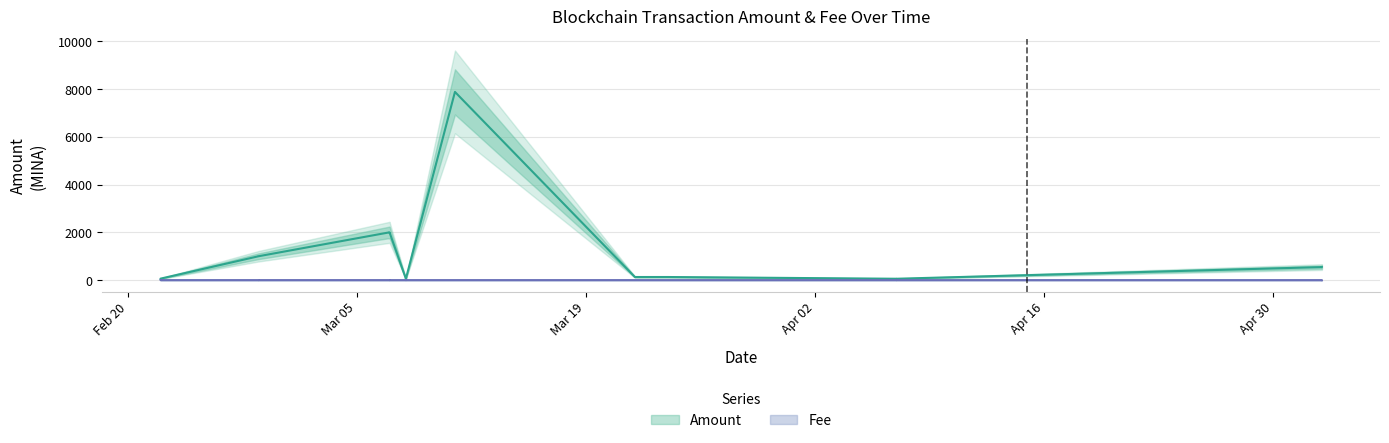

The value at 2024-03-07 is 1999.9. True or false?

True